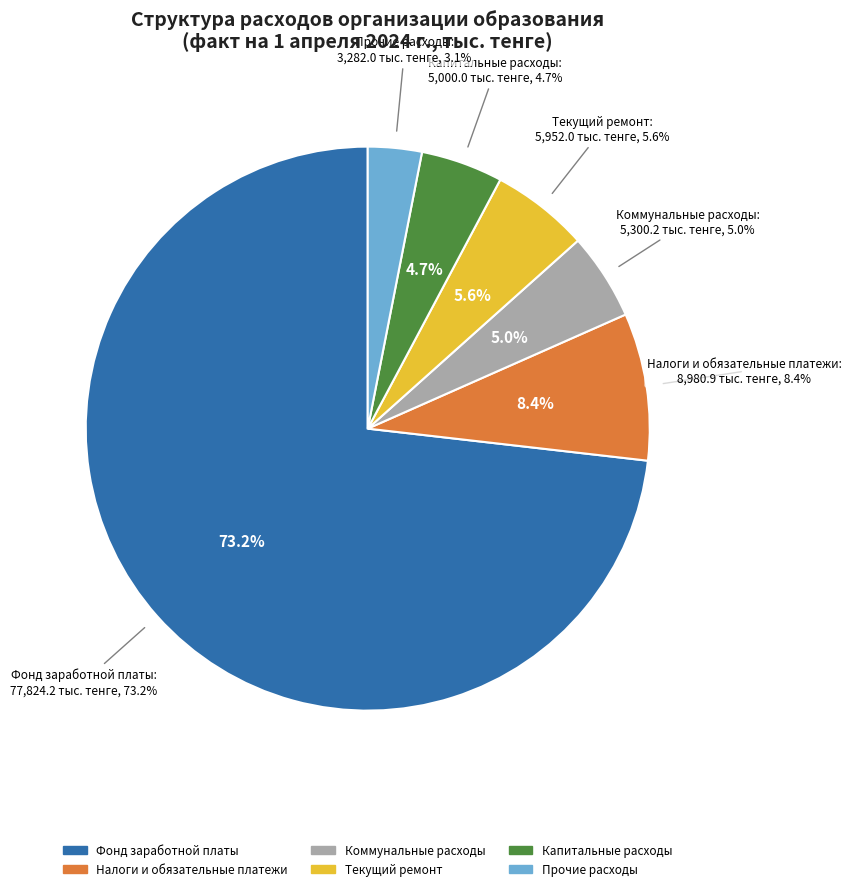

Approximately how many times larger is the value at Коммунальные расходы compared to Фонд заработной платы?

0.1